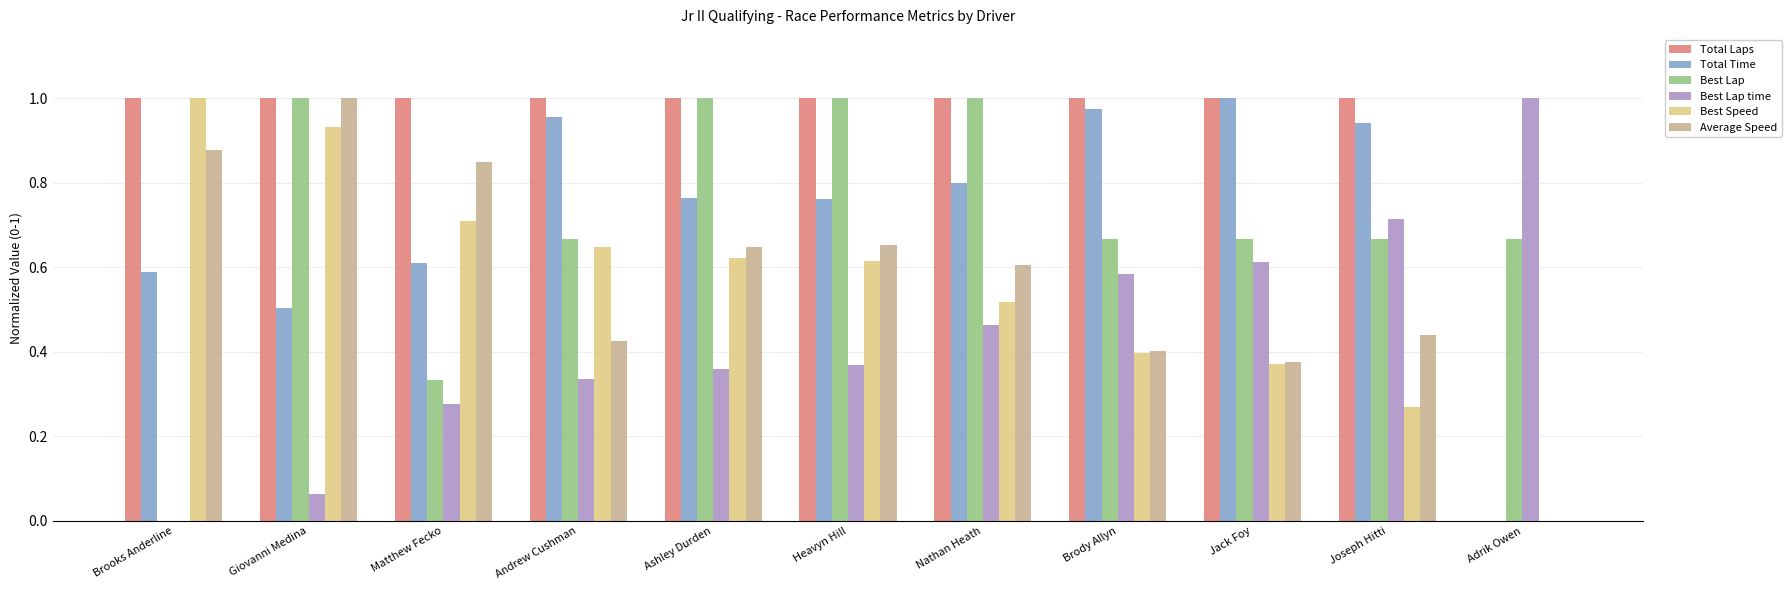

What is the sum of all Total Time values?

7.9